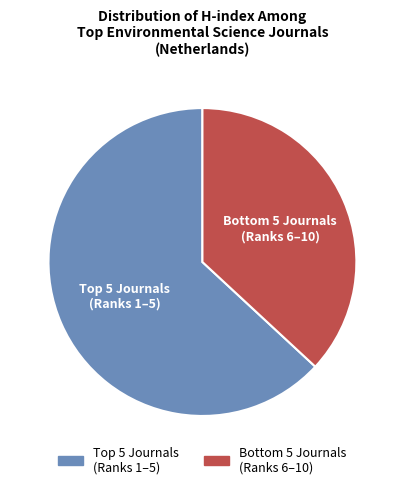

Is there any slice that represents more than half of the pie?

Yes